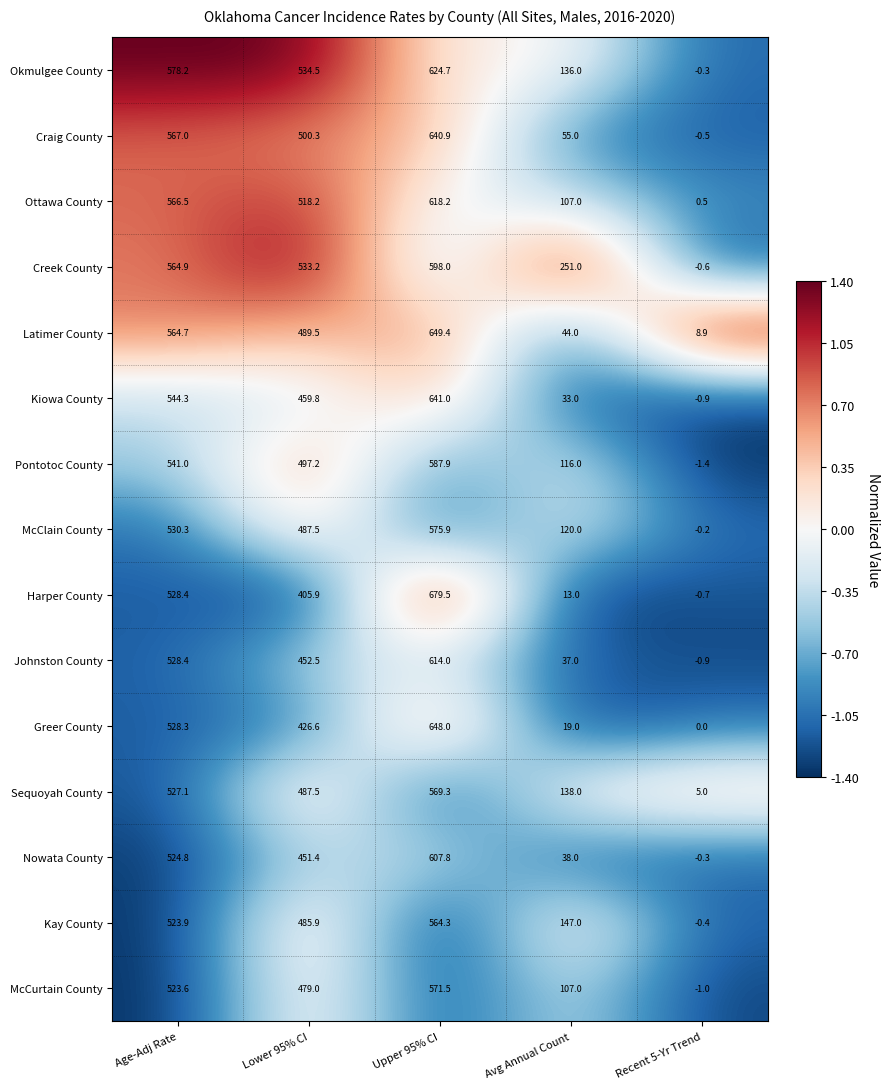

Is it true that Greer County equals -207.0 at Recent 5-Yr Trend?

False